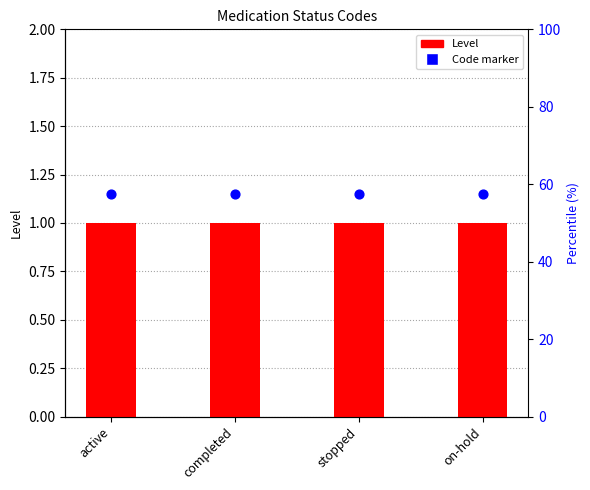

Which series reaches the minimum Y coordinate?

Level